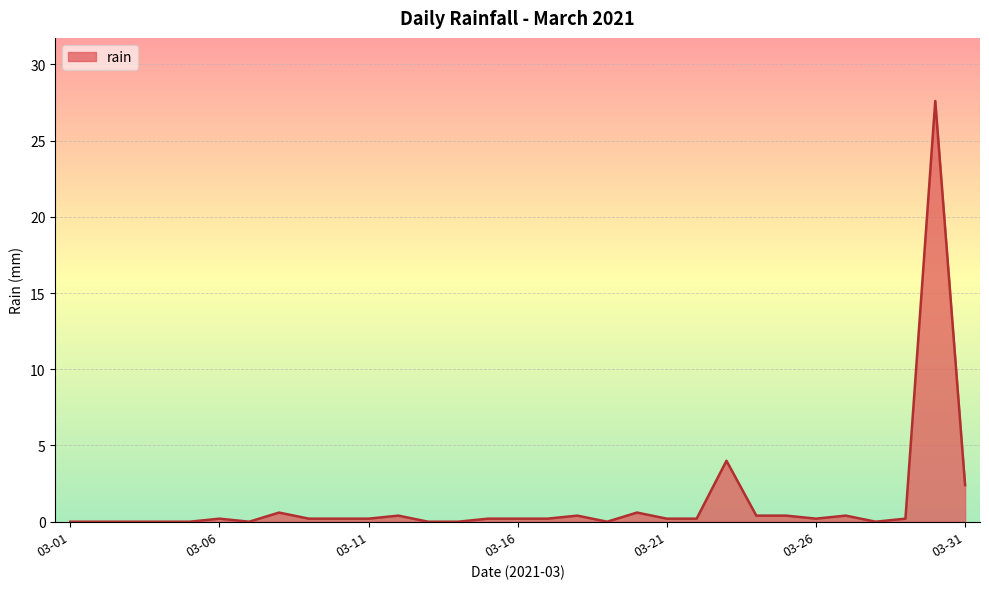

What is the difference between the maximum and minimum values?

27.6